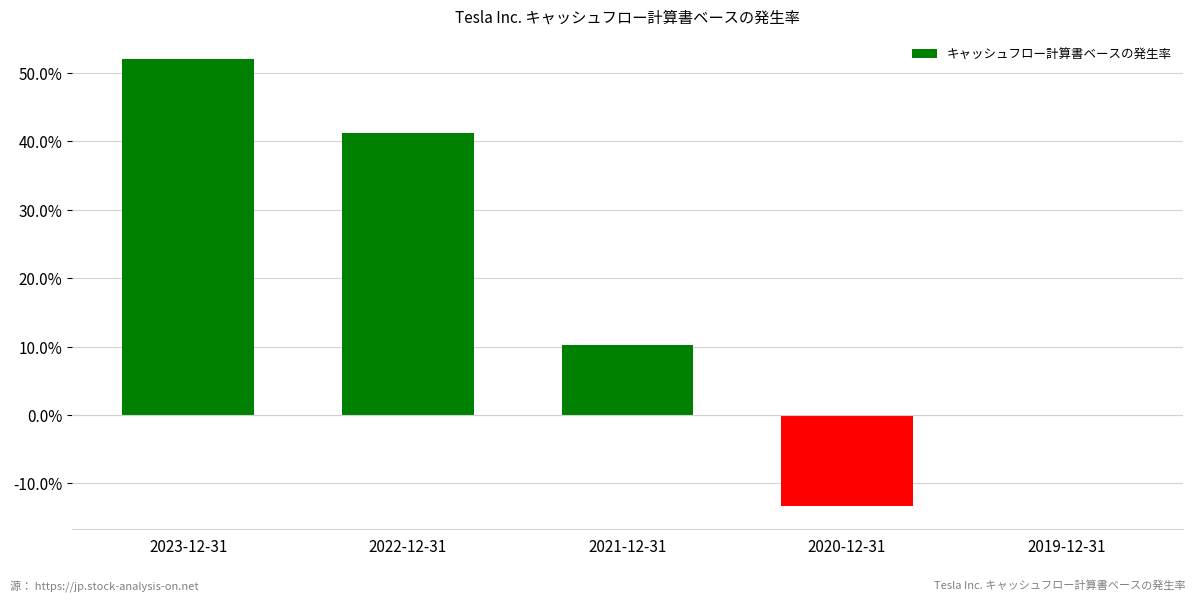

The chart shows a value of 0.0 at 2019-12-31. True or false?

True